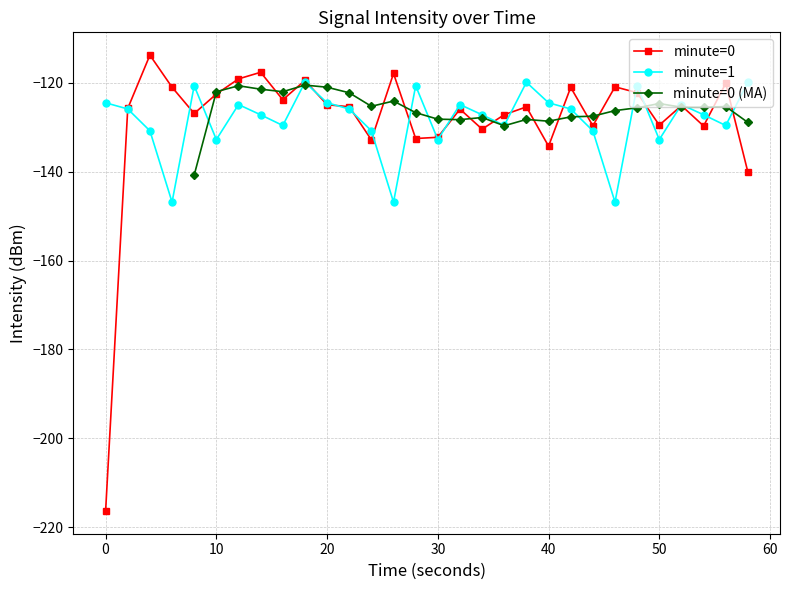

Where is the first local maximum?

4